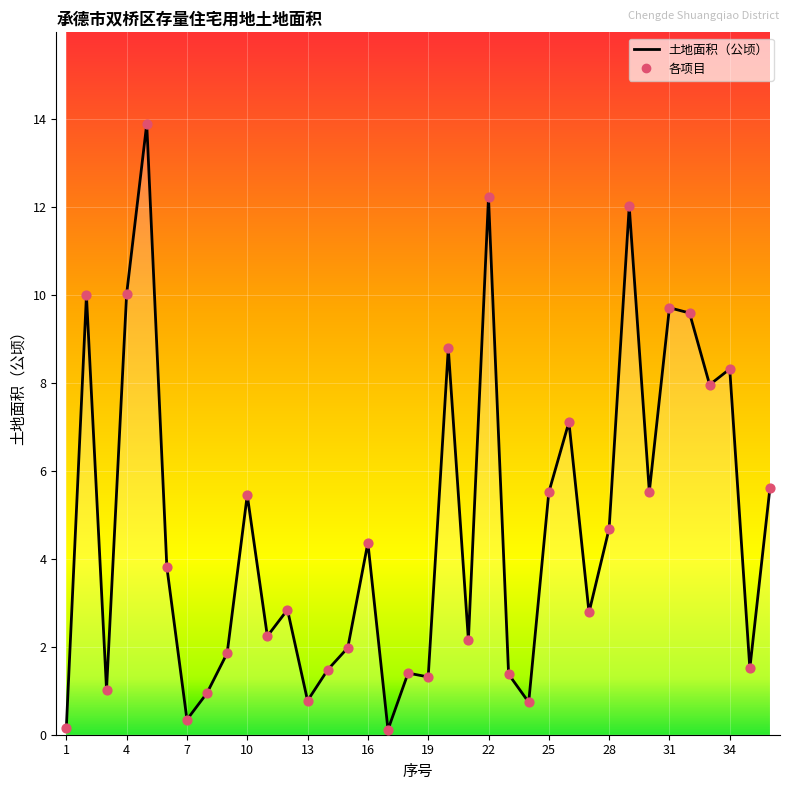

What is the greatest value displayed?

13.9